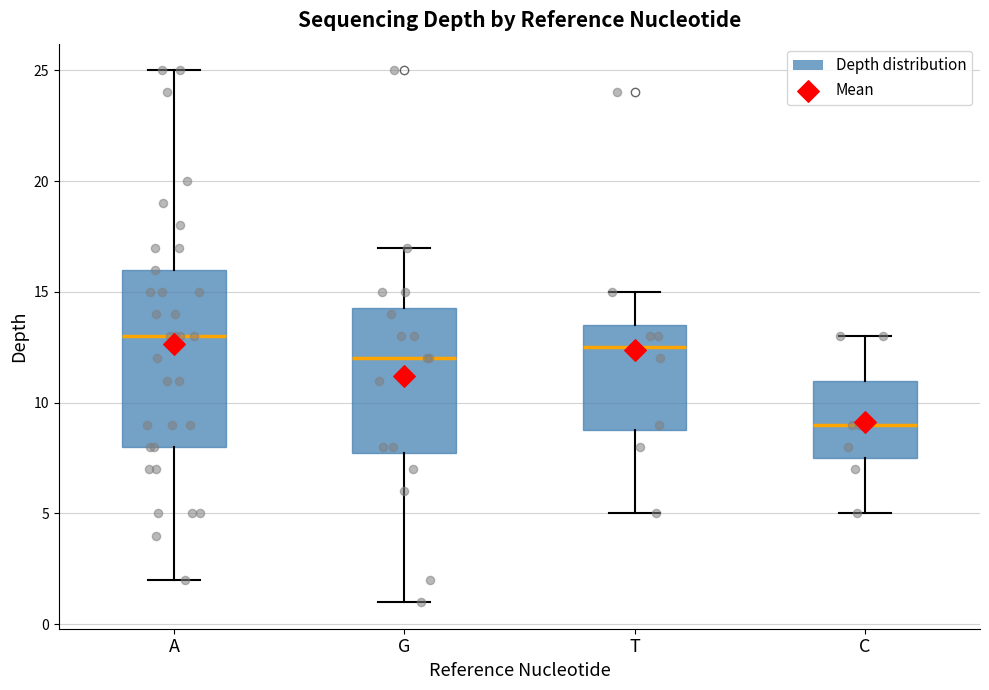

Comparing the boxes themselves (not the whiskers), which one is the tallest?

A